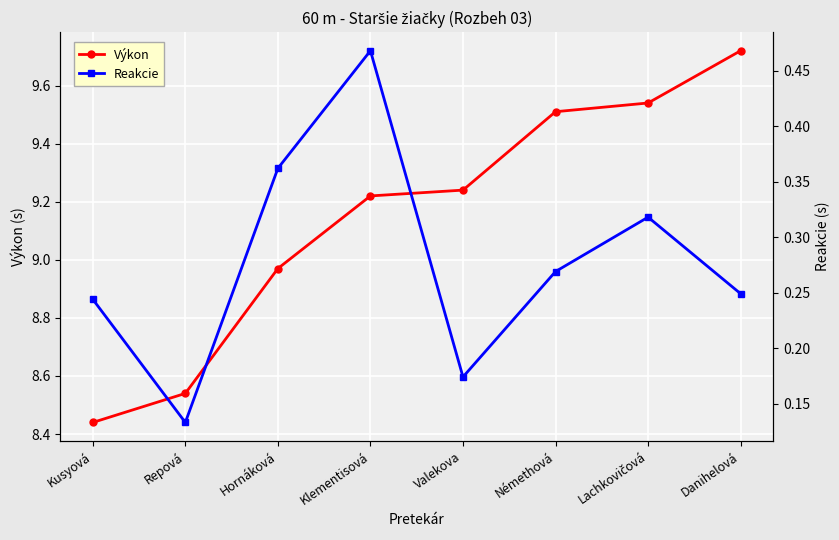

Rank the series by their average value, from highest to lowest.

Výkon, Reakcie